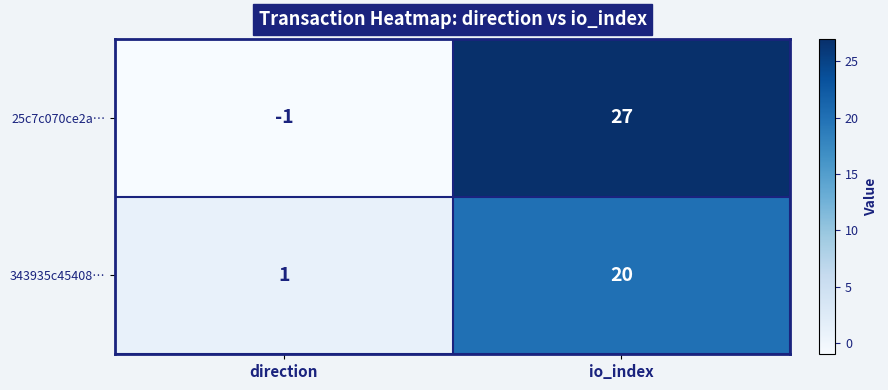

Which series has the largest total across all categories?

25c7c070ce2a…